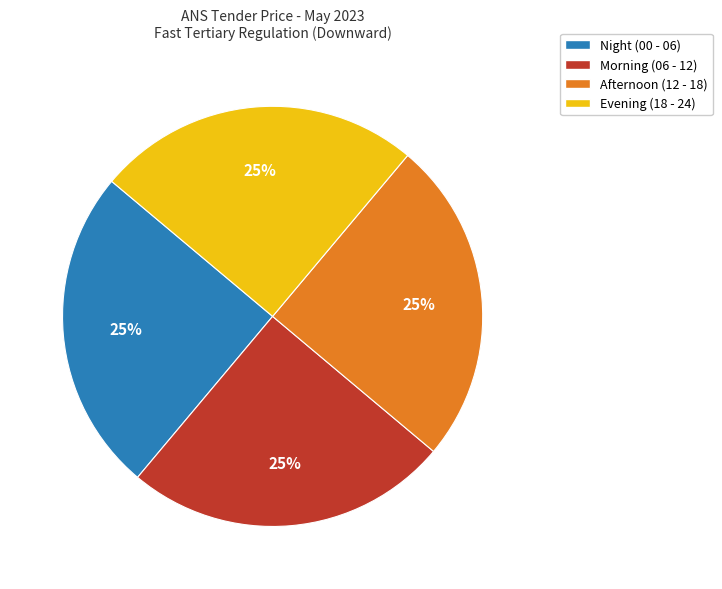

What is the ratio of the value at Evening (18 - 24) to the value at Morning (06 - 12)?

1.0